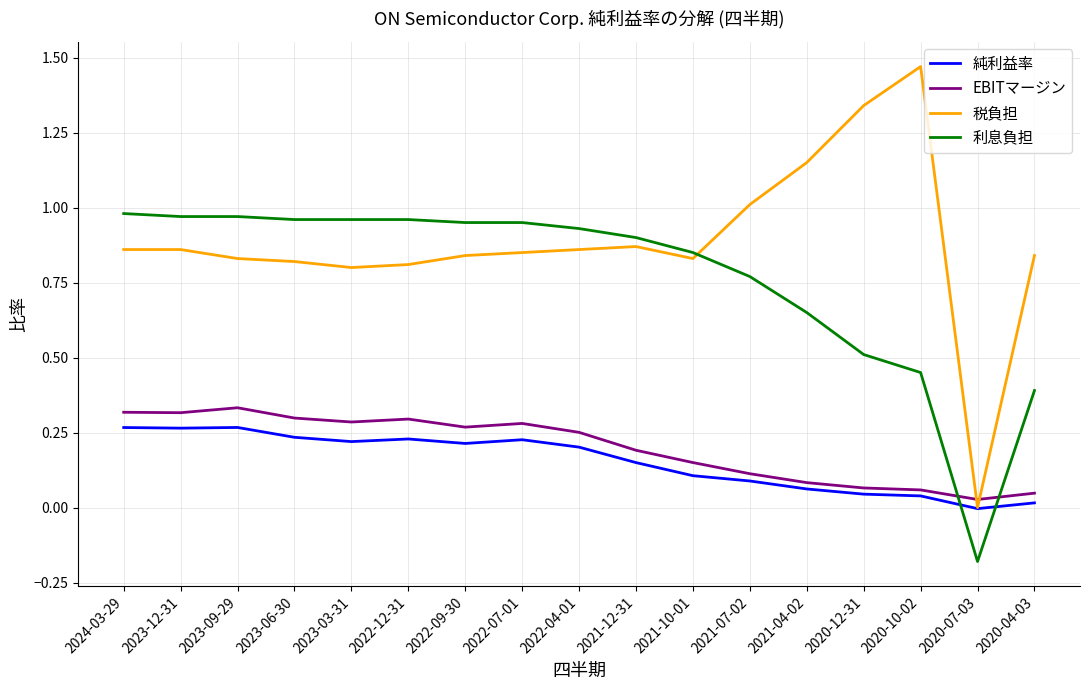

Which series has the widest spread of values?

税負担